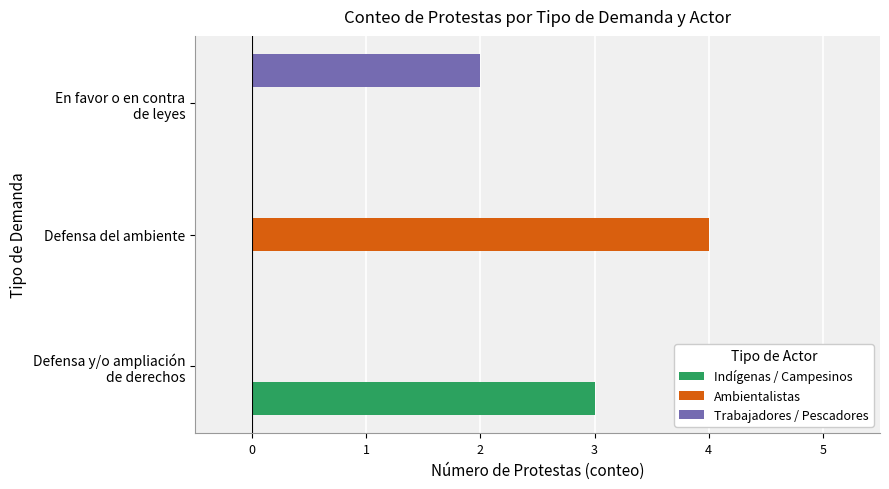

The Indígenas / Campesinos series shows 2 at Defensa del ambiente. True or false?

False